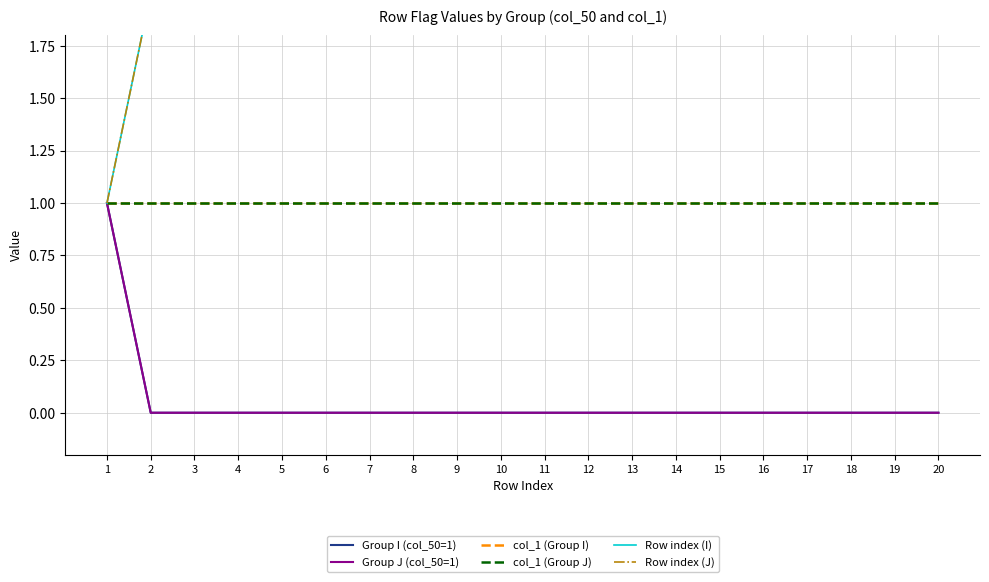

What is the spread (max minus min) of values at 20?

20